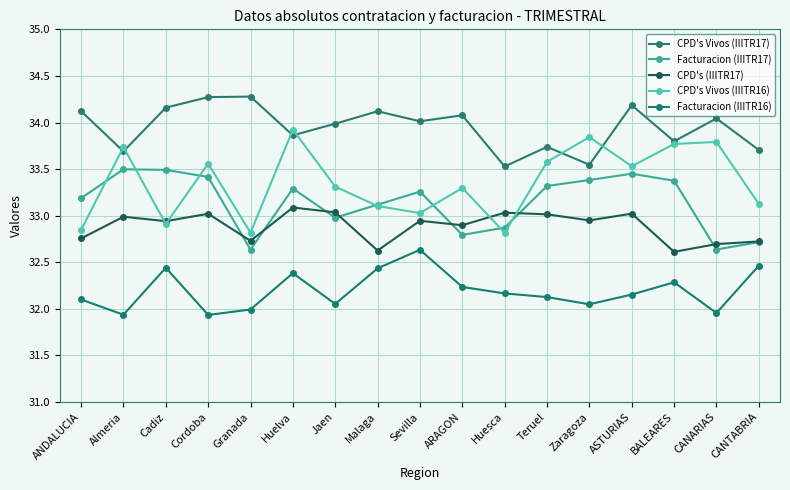

True or false: CPD's Vivos (IIITR16) has a value of 22.1 at ARAGON.

False